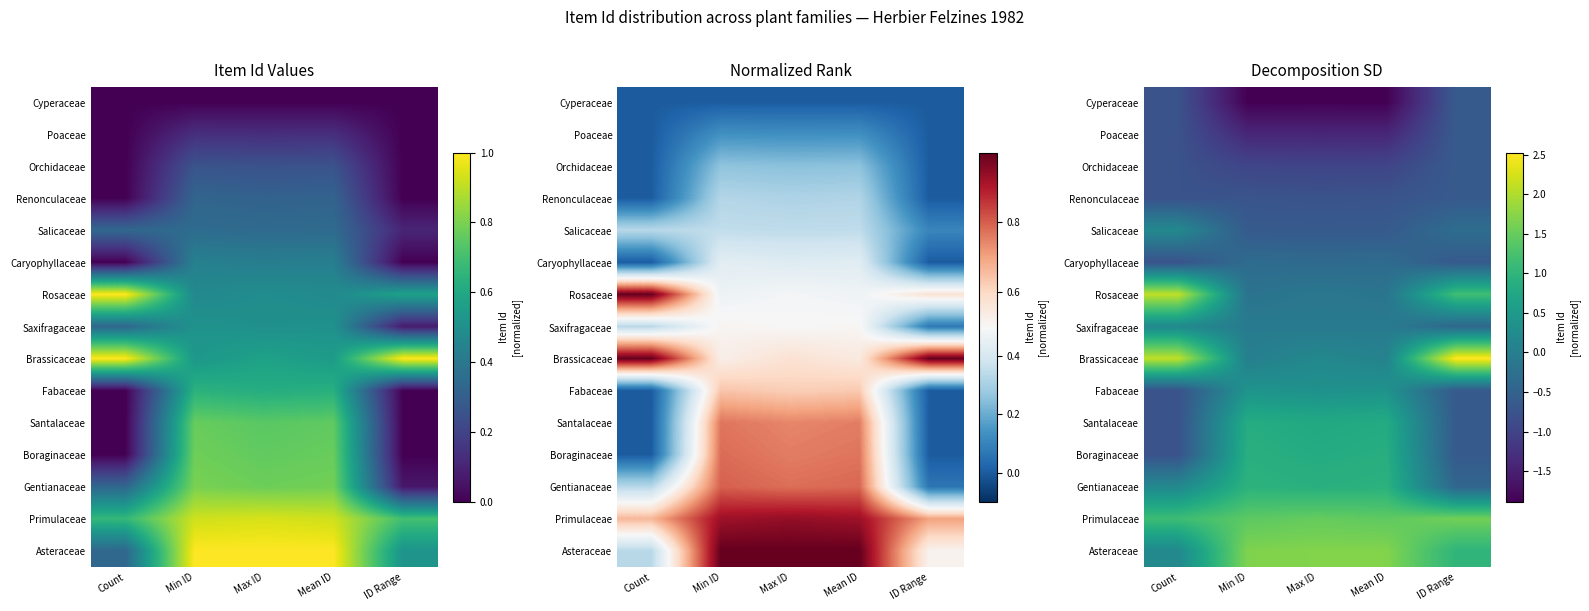

Which series has the largest range (max minus min)?

Brassicaceae